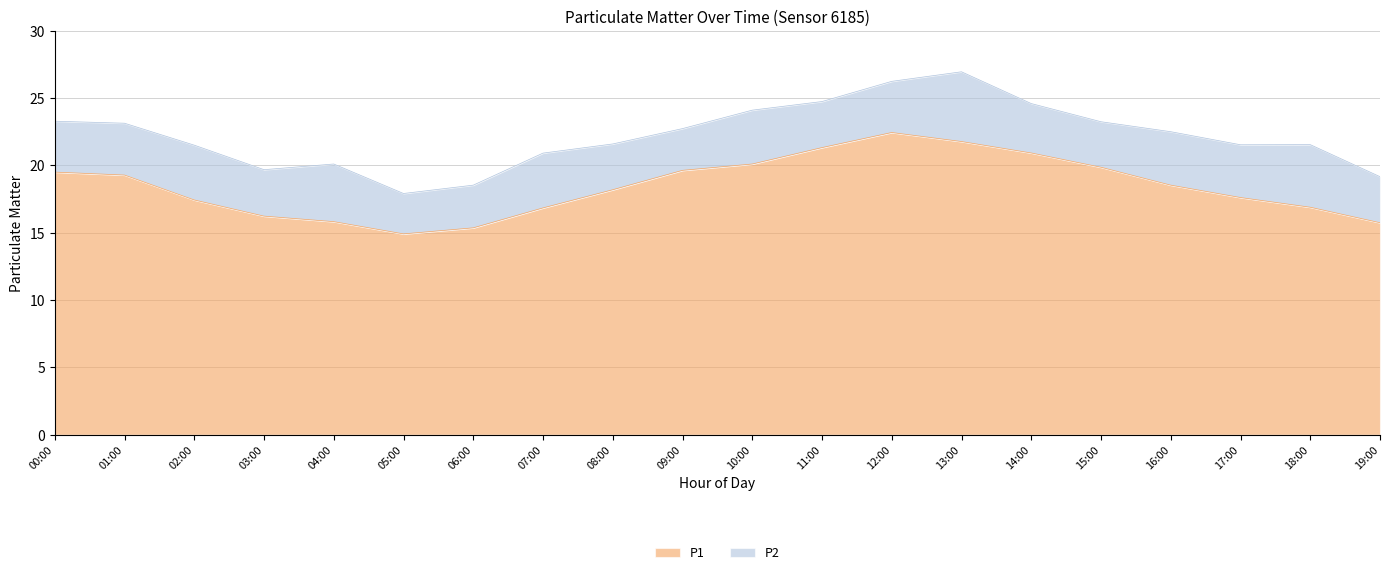

Approximately how many times larger is the value at 10:00 compared to 15:00?

1.0